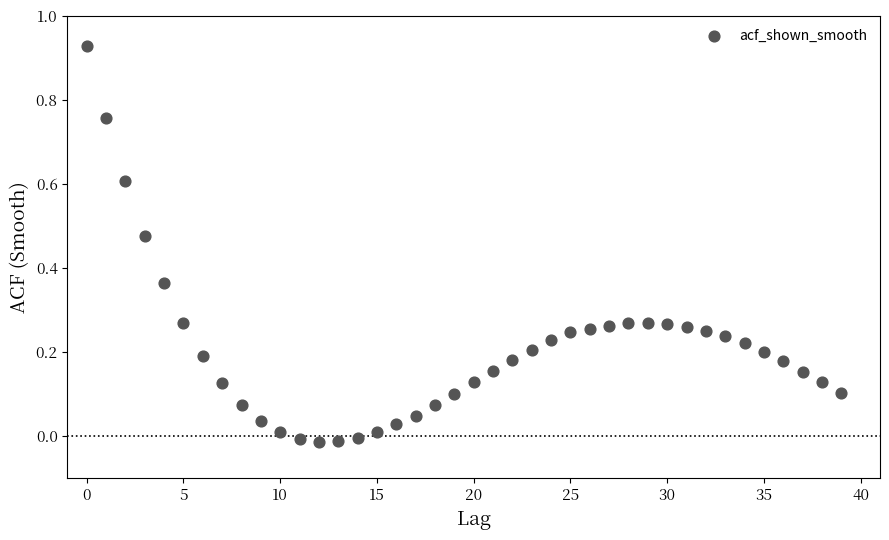

How many data points are displayed?

40